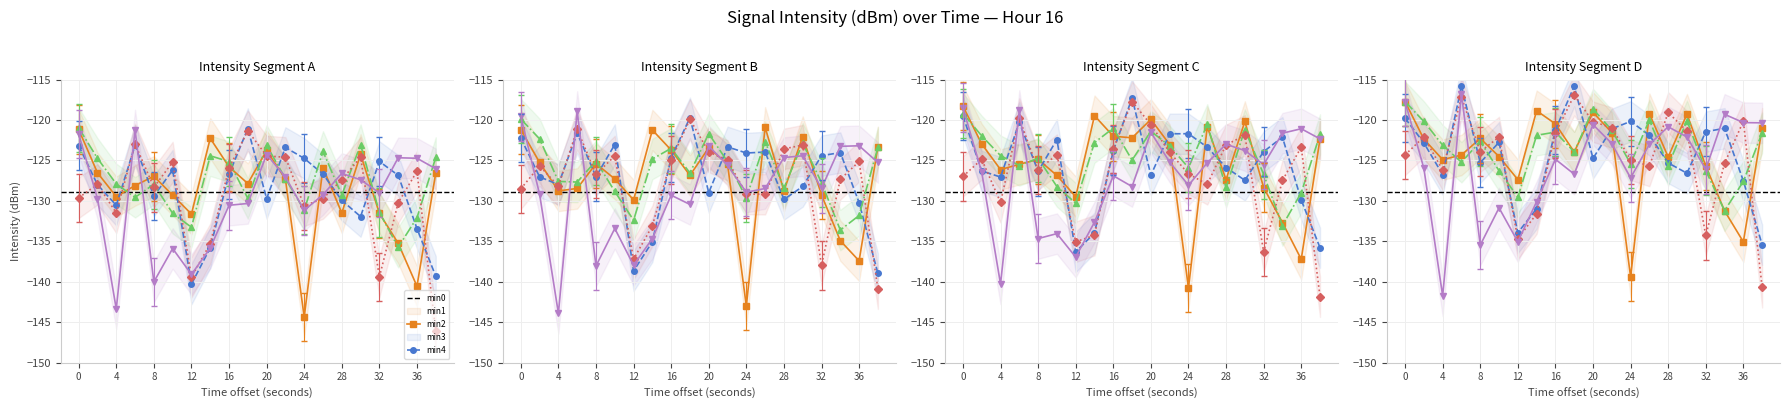

Where do min4 and min3 first cross each other?

0 and 4